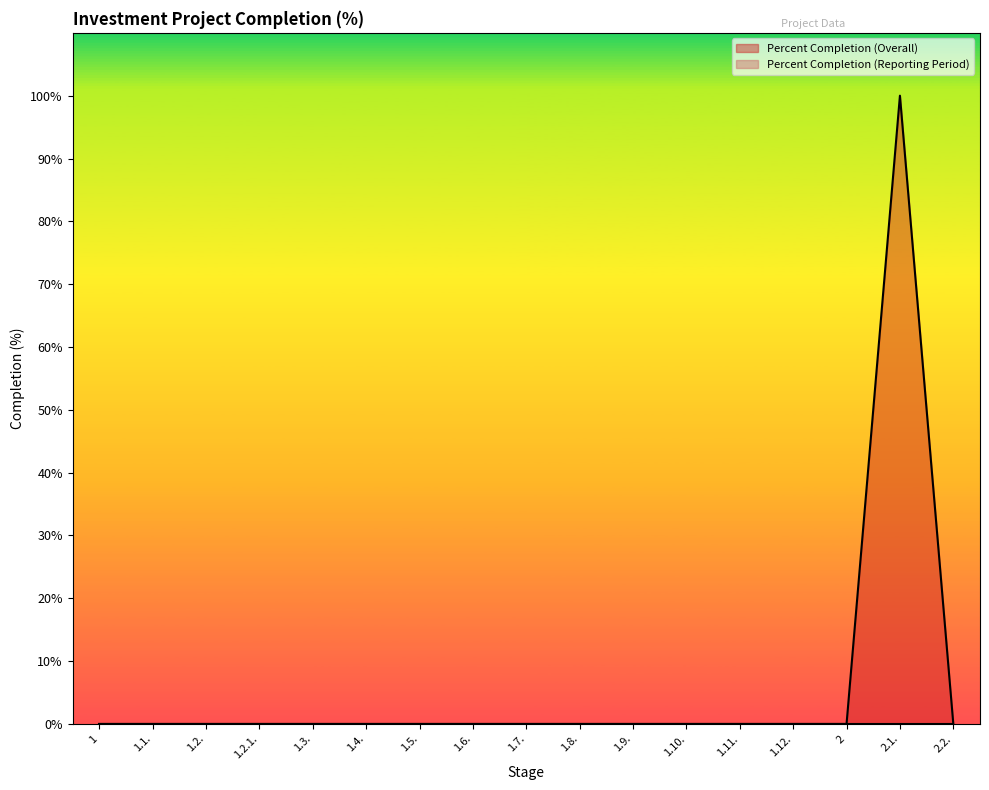

Reading left to right, extract all data points from this chart.

1=0	1.1.=0	1.2.=0	1.2.1.=0	1.3.=0	1.4.=0	1.5.=0	1.6.=0	1.7.=0	1.8.=0	1.9.=0	1.10.=0	1.11.=0	1.12.=0	2=0	2.1.=100	2.2.=0